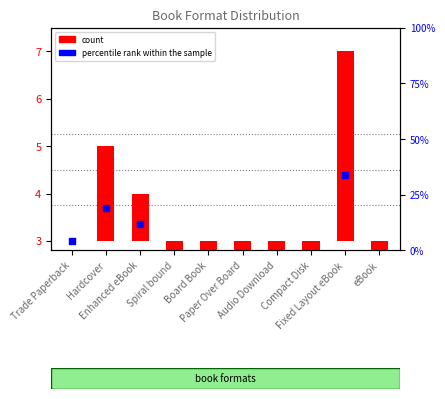

Which series reaches the maximum Y coordinate?

percentile rank within the sample